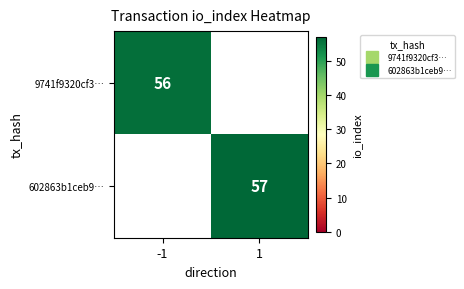

At which category does the chart reach its minimum across all series?

1